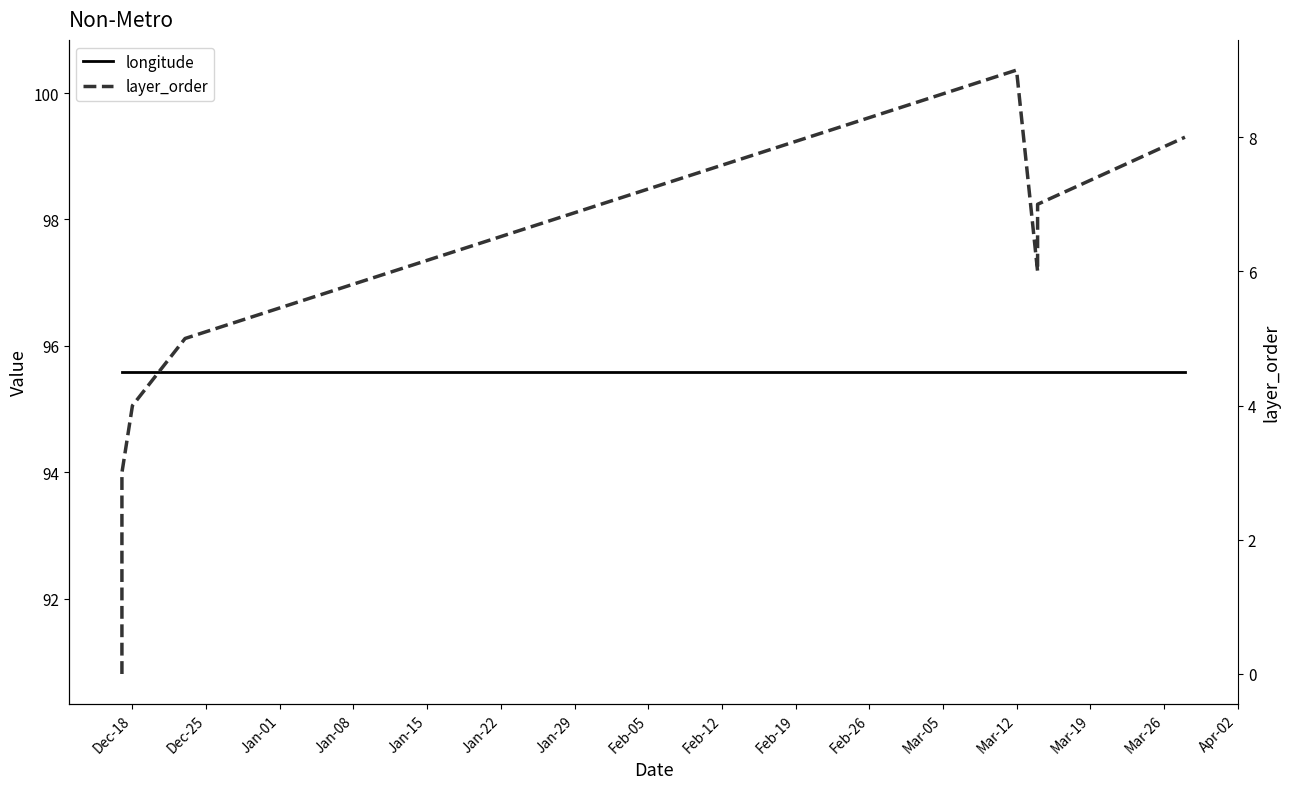

True or false: layer_order has more than 1 points higher than both neighbors.

False